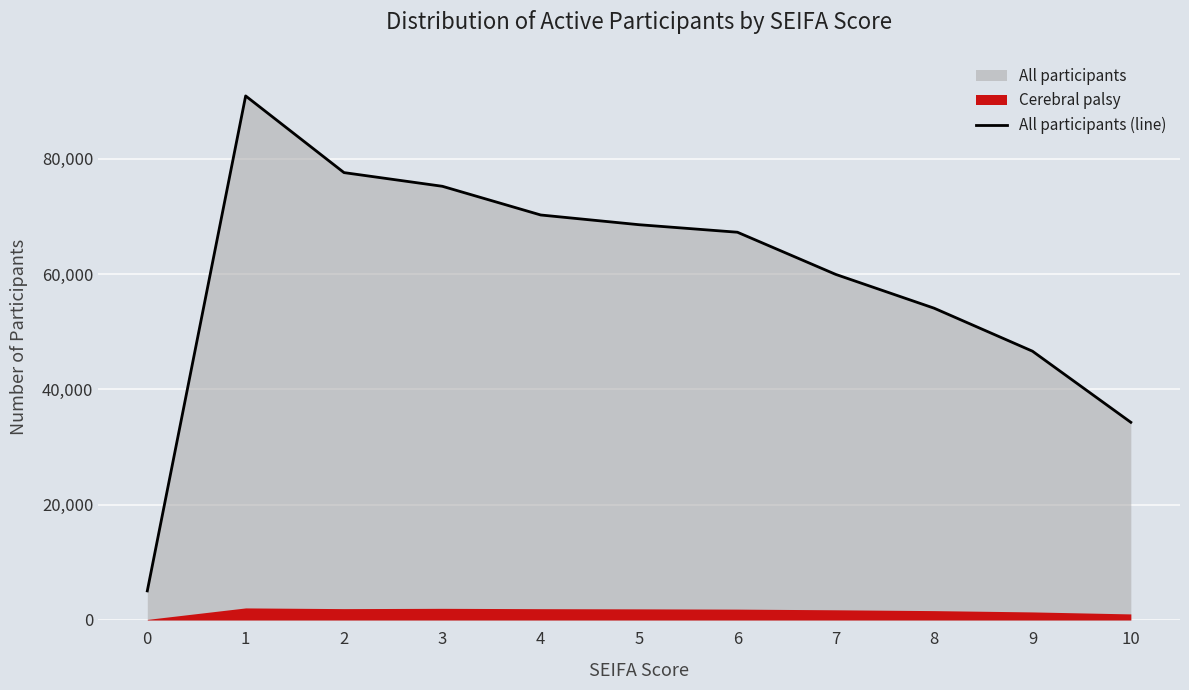

The value at 1 is 153319. True or false?

False